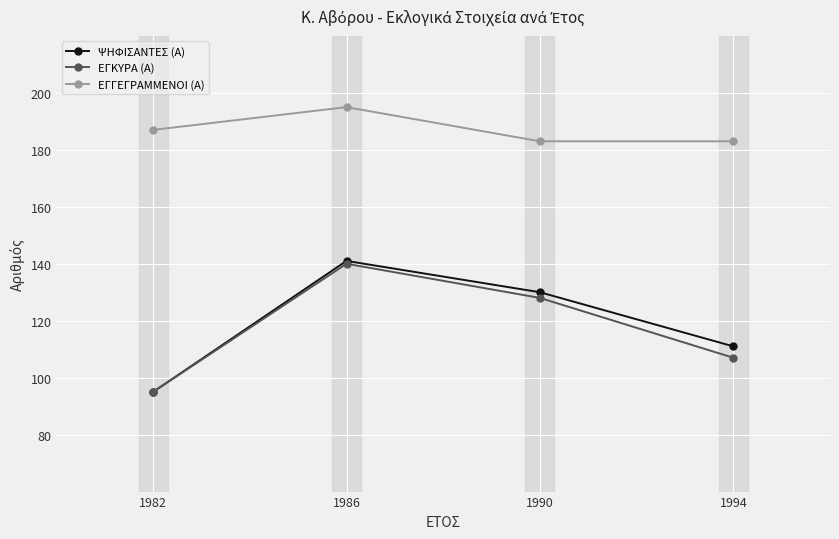

Reading left to right, what are all the values shown in this chart?

ΨΗΦΙΣΑΝΤΕΣ (Α): 1982=95	1986=141	1990=130	1994=111
ΕΓΚΥΡΑ (Α): 1982=95	1986=140	1990=128	1994=107
ΕΓΓΕΓΡΑΜΜΕΝΟΙ (Α): 1982=187	1986=195	1990=183	1994=183